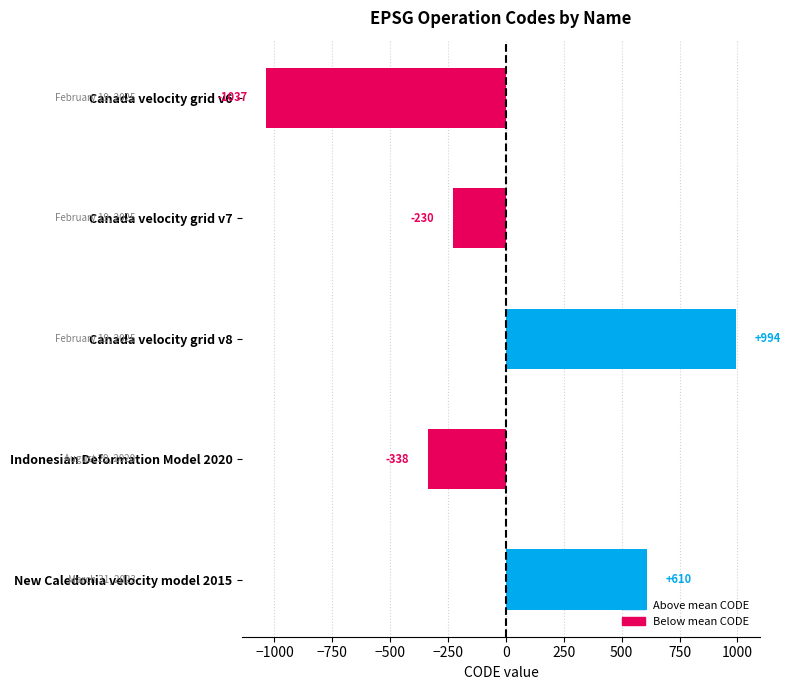

Where is the data nearest to the value -21?

Canada velocity grid v7